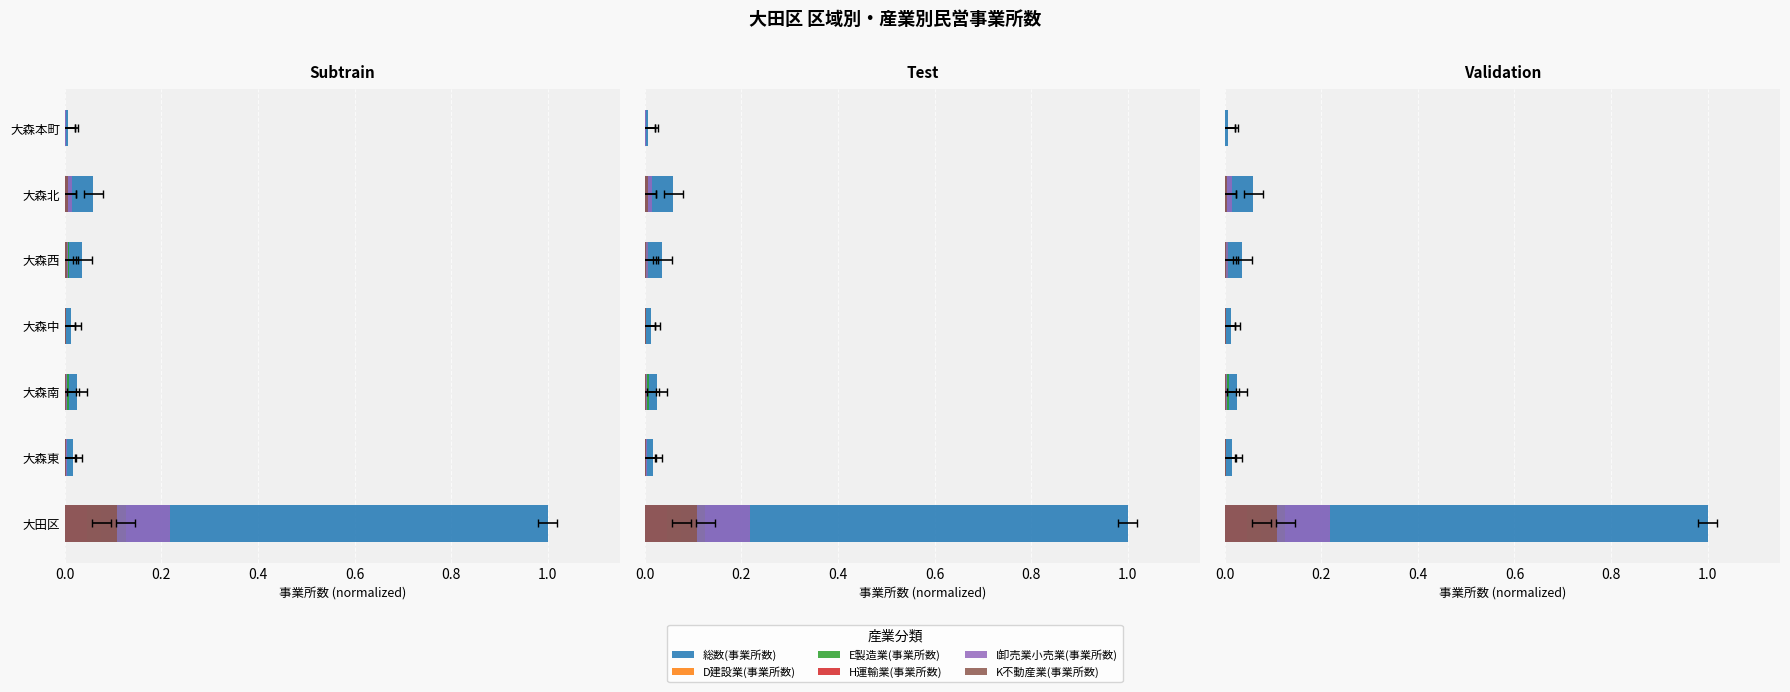

Is it true that E製造業(事業所数) equals 0.0 at 大森北?

False